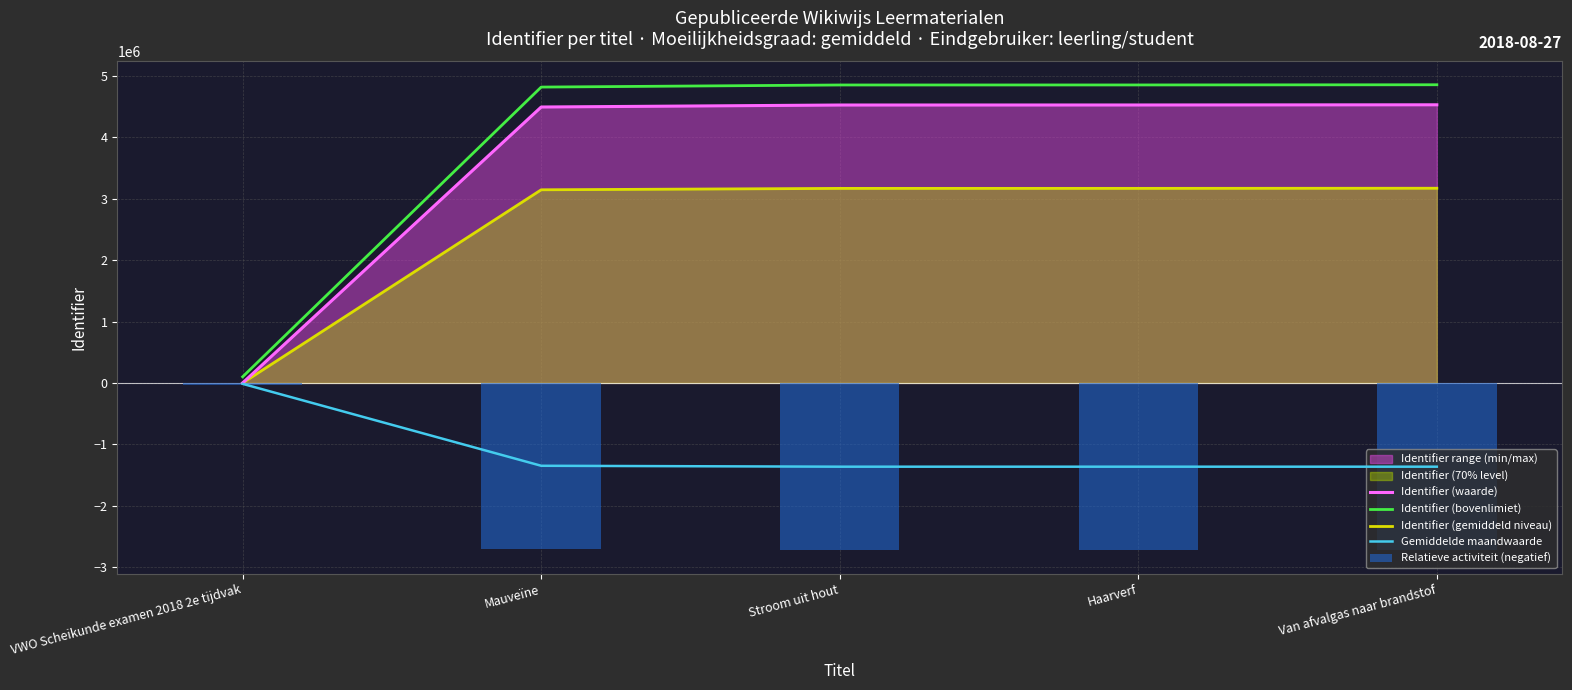

Read the Identifier (gemiddeld niveau) value at Van afvalgas naar brandstof.

3173073.4